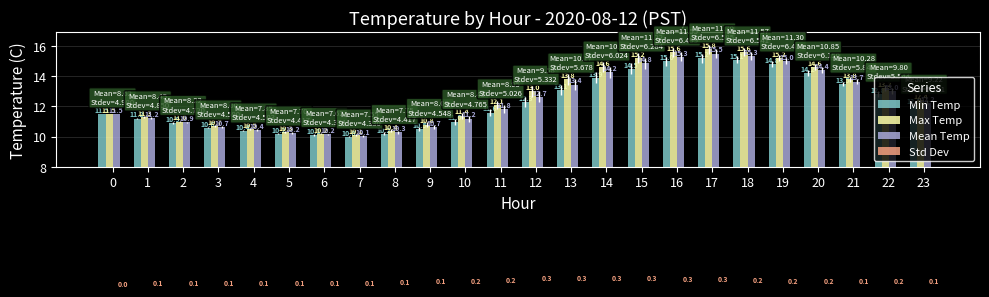

How many groups of bars are there?

24